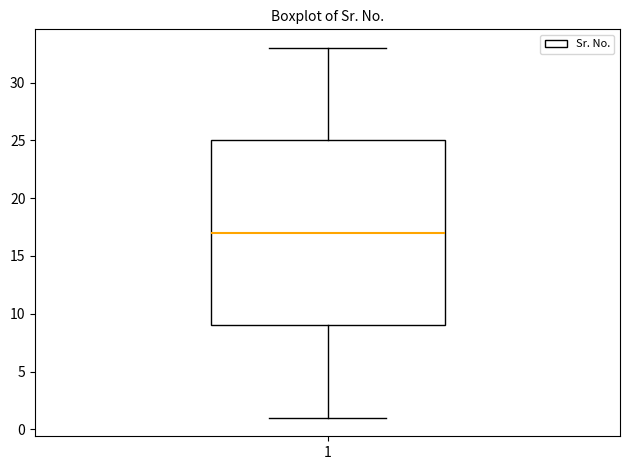

Read this box plot against the y-axis: the position of the median line, the range covered by the box, and the ends of both whiskers. The values are not printed on the chart, so give them approximately, as read against the axis.

median 17, box 9 to 25, whiskers 1 to 33